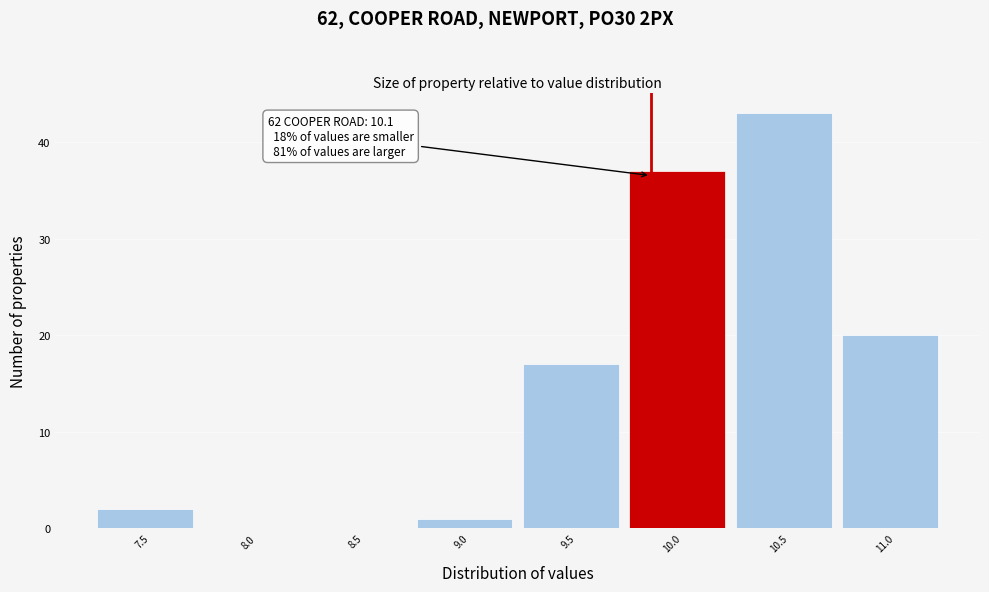

Reading left to right, extract all data points from this chart.

7.5=2	8.0=0	8.5=0	9.0=1	9.5=17	10.0=37	10.5=43	11.0=20